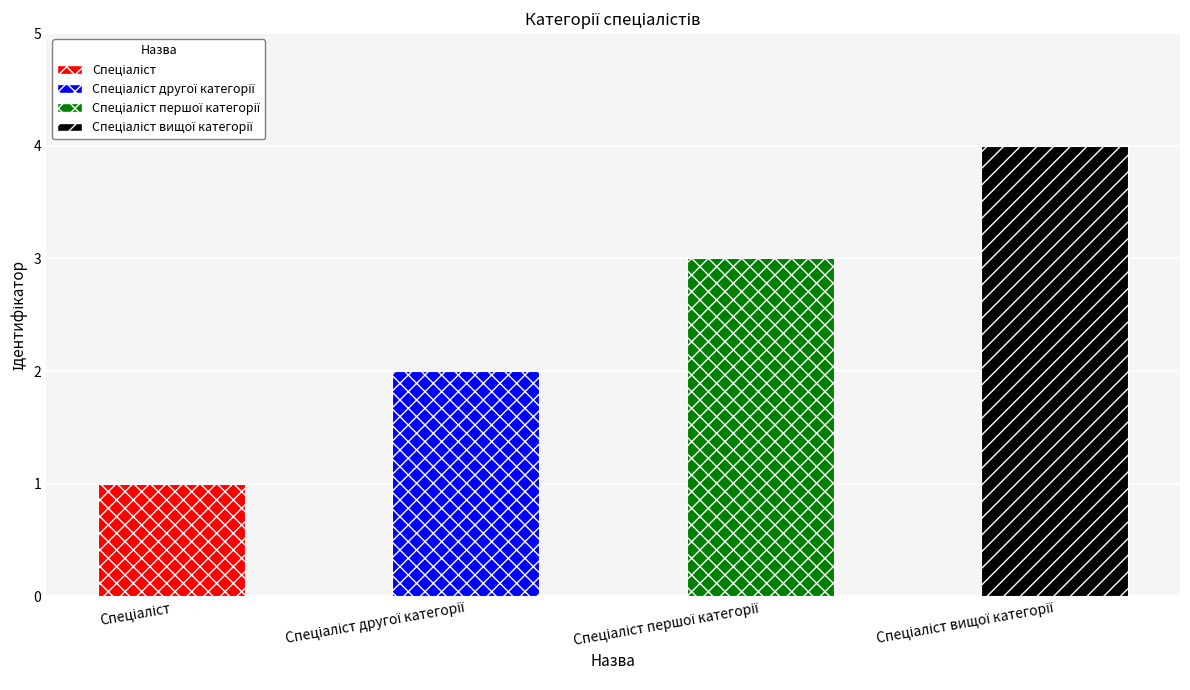

What is the maximum value shown in the chart?

4